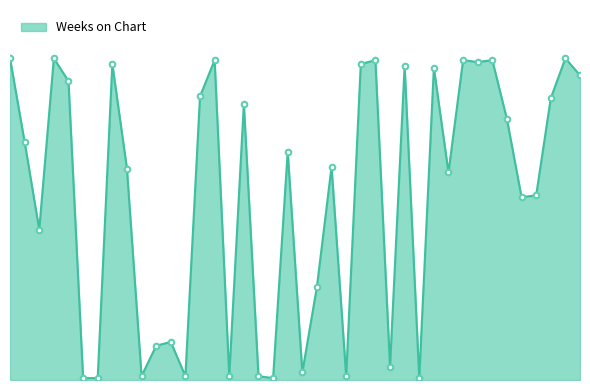

What is the value of the 3rd point from the left?

79